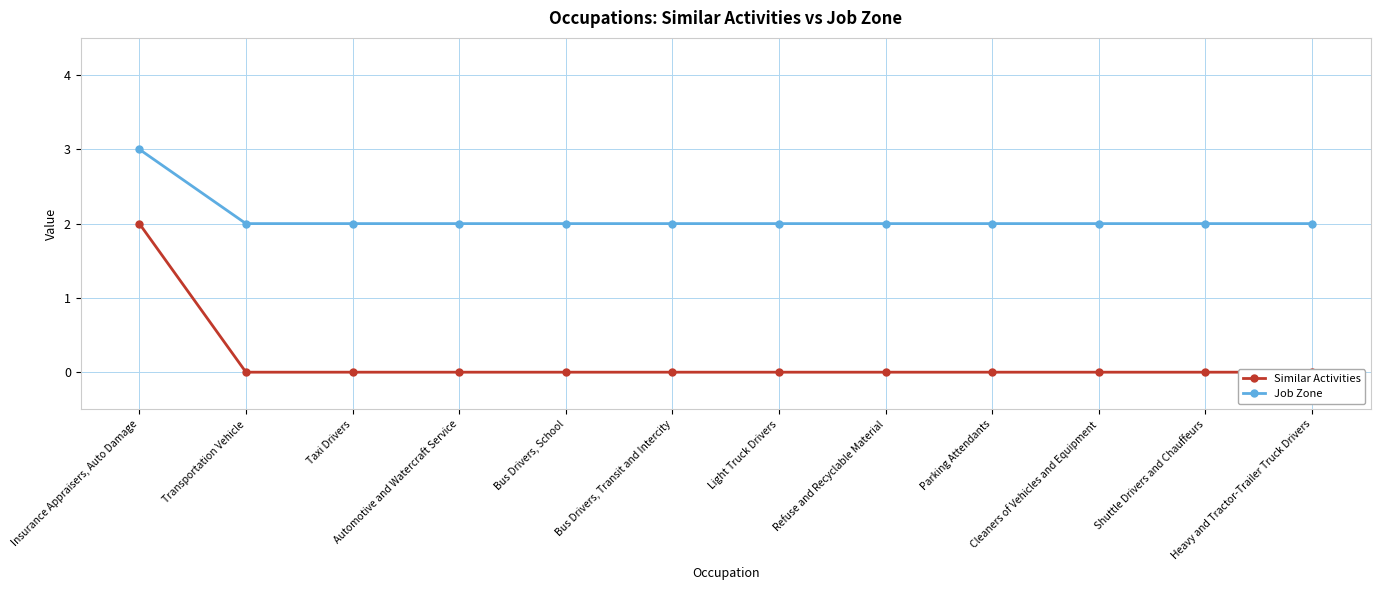

Reading left to right, transcribe all the data shown in this chart.

Similar Activities: 2	0	0	0	0	0	0	0	0	0	0	0
Job Zone: 3	2	2	2	2	2	2	2	2	2	2	2